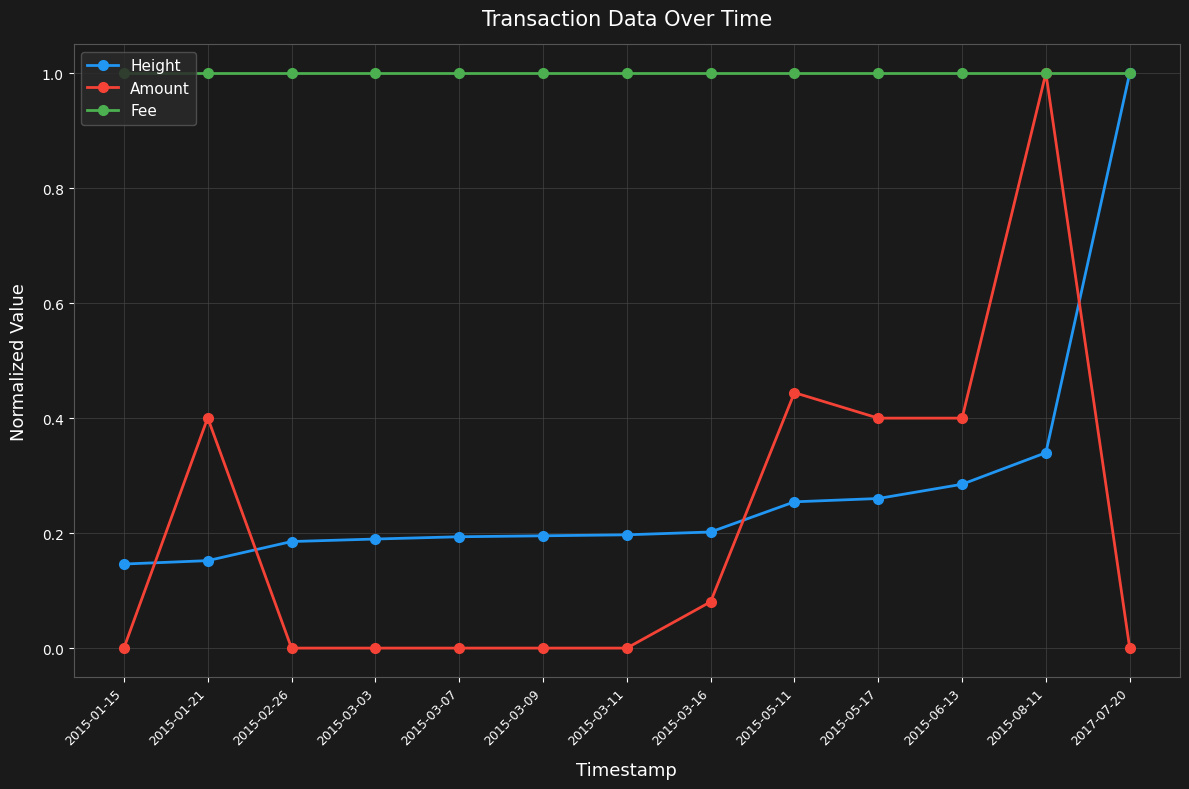

At 2015-02-26, list the series in order from largest to smallest.

Fee, Height, Amount